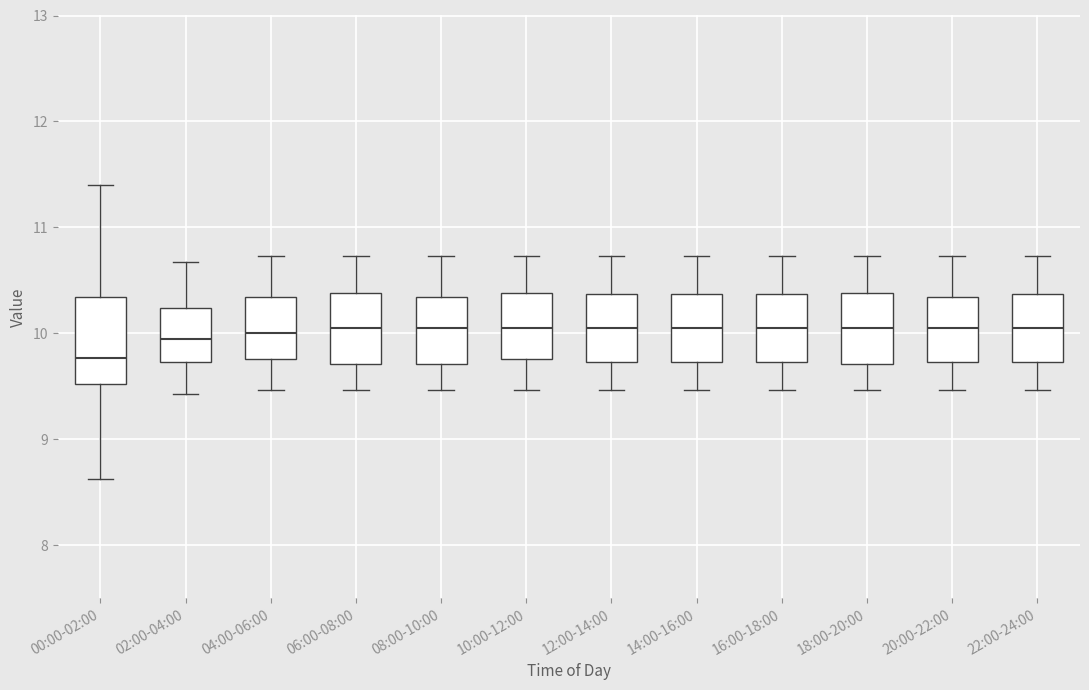

Reading left to right, read every box against the y-axis: the position of its median line, the range the box covers, and the ends of its whiskers. The values are not printed on the chart, so give them approximately, as read against the axis.

00:00-02:00: median 9.8, box 9.5 to 10.3, whiskers 8.6 to 11.4
02:00-04:00: median 10.0, box 9.7 to 10.2, whiskers 9.4 to 10.7
04:00-06:00: median 10.0, box 9.8 to 10.3, whiskers 9.5 to 10.7
06:00-08:00: median 10.1, box 9.7 to 10.4, whiskers 9.5 to 10.7
08:00-10:00: median 10.1, box 9.7 to 10.3, whiskers 9.5 to 10.7
10:00-12:00: median 10.1, box 9.8 to 10.4, whiskers 9.5 to 10.7
12:00-14:00: median 10.1, box 9.7 to 10.4, whiskers 9.5 to 10.7
14:00-16:00: median 10.1, box 9.7 to 10.4, whiskers 9.5 to 10.7
16:00-18:00: median 10.1, box 9.7 to 10.4, whiskers 9.5 to 10.7
18:00-20:00: median 10.1, box 9.7 to 10.4, whiskers 9.5 to 10.7
20:00-22:00: median 10.1, box 9.7 to 10.3, whiskers 9.5 to 10.7
22:00-24:00: median 10.1, box 9.7 to 10.4, whiskers 9.5 to 10.7